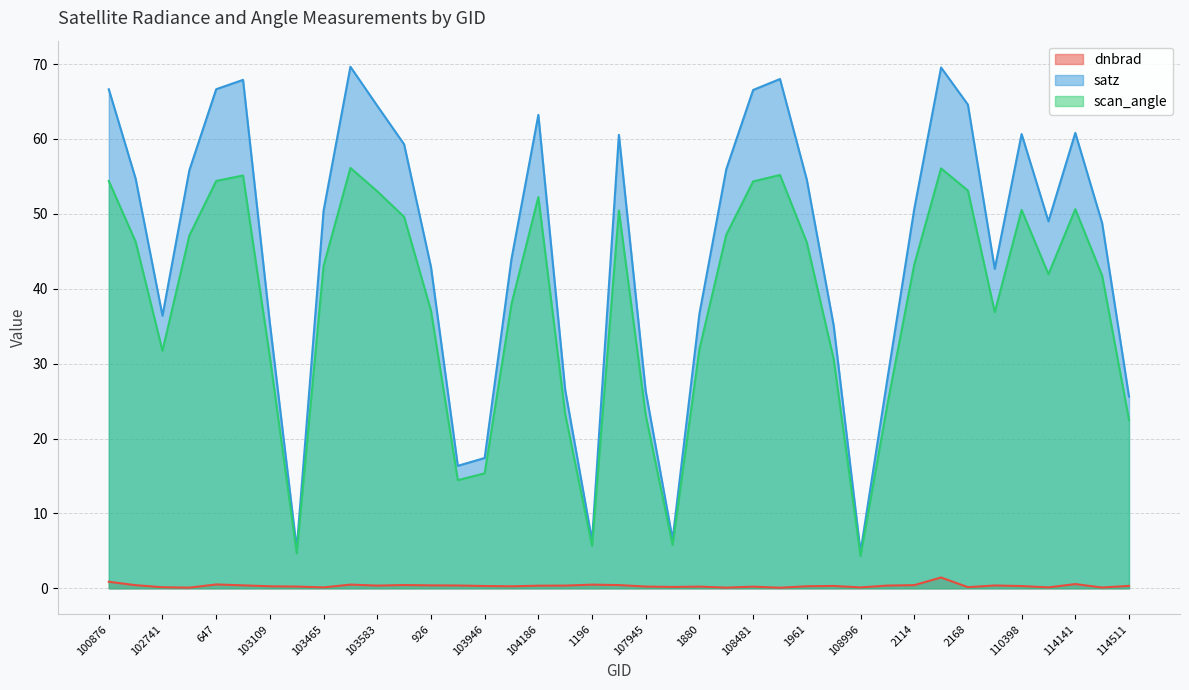

What is the value of the satz point at the 19th from the left?

6.4